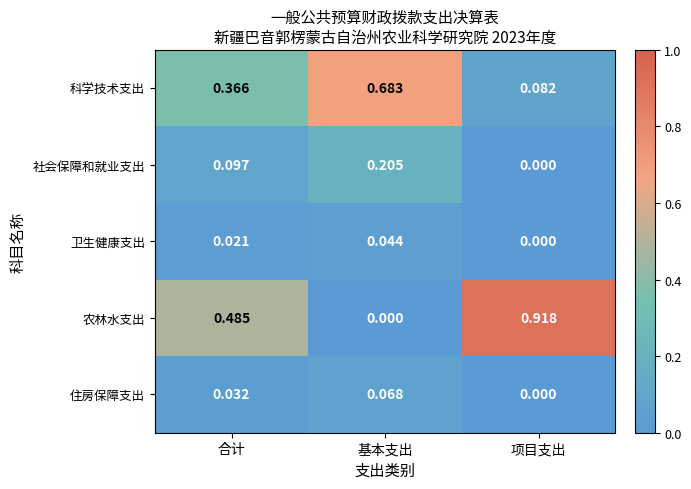

Is the value of 社会保障和就业支出 at 项目支出 greater than the value of 卫生健康支出 at 合计?

No